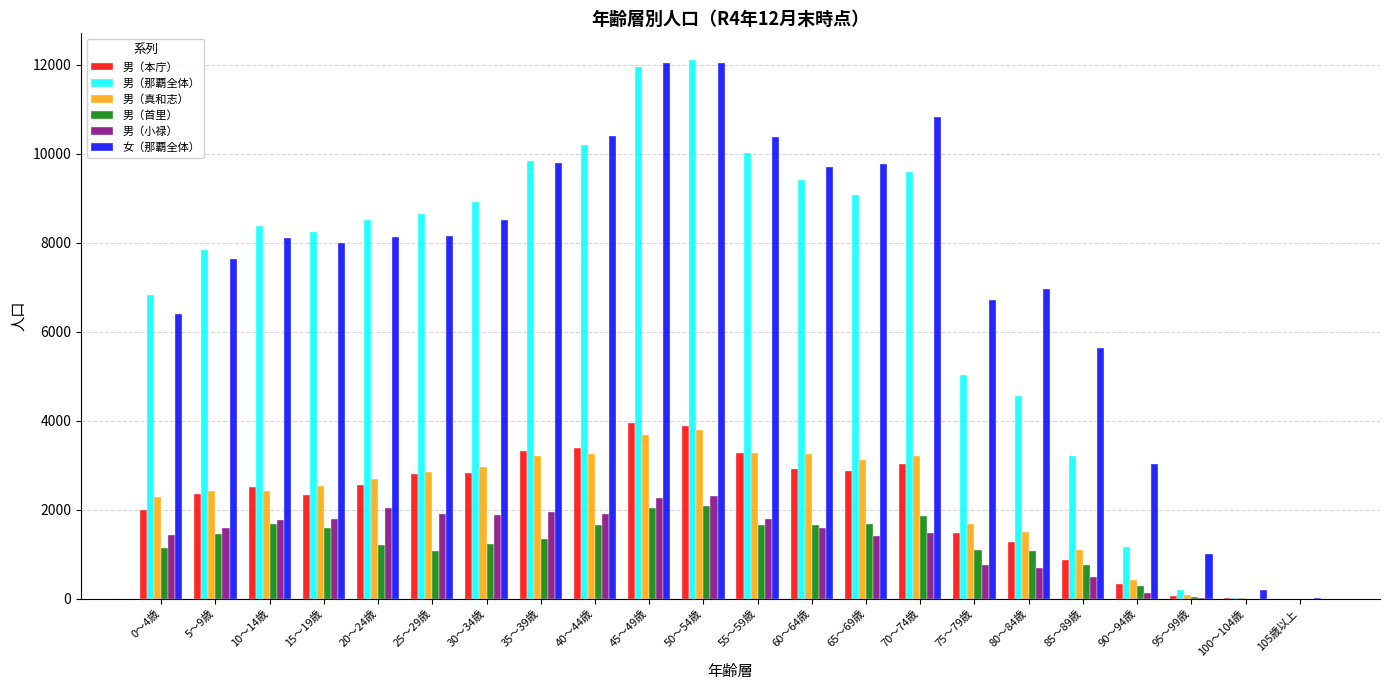

Is the value of 男（那覇全体） at 25～29歳 greater than the value of 女（那覇全体） at 25～29歳?

Yes